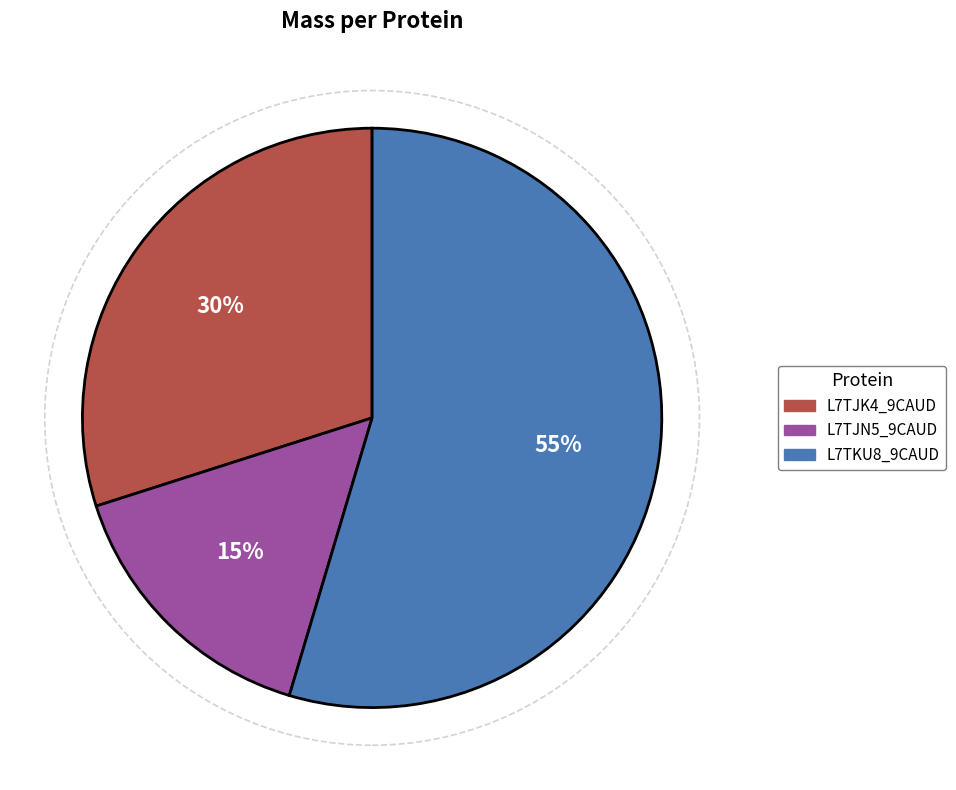

What percentage is the L7TKU8_9CAUD slice, to the nearest percent?

55%